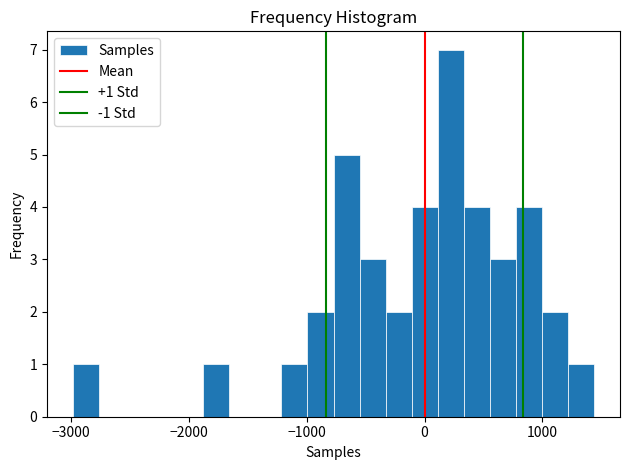

Read against the x-axis, roughly where is the centre of the tallest bar?

200